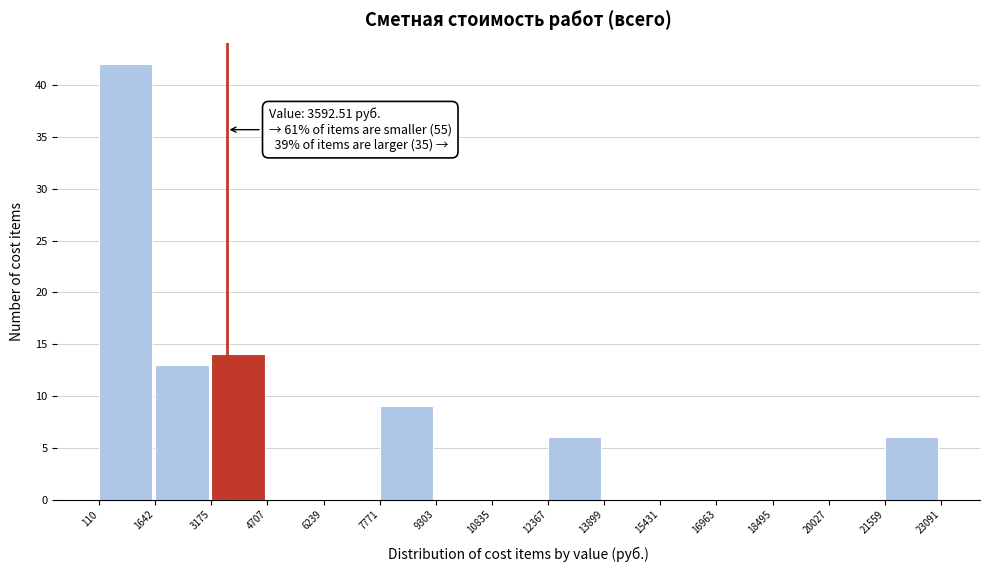

Over which range of the x-axis is the bar tallest?

110 to 1642